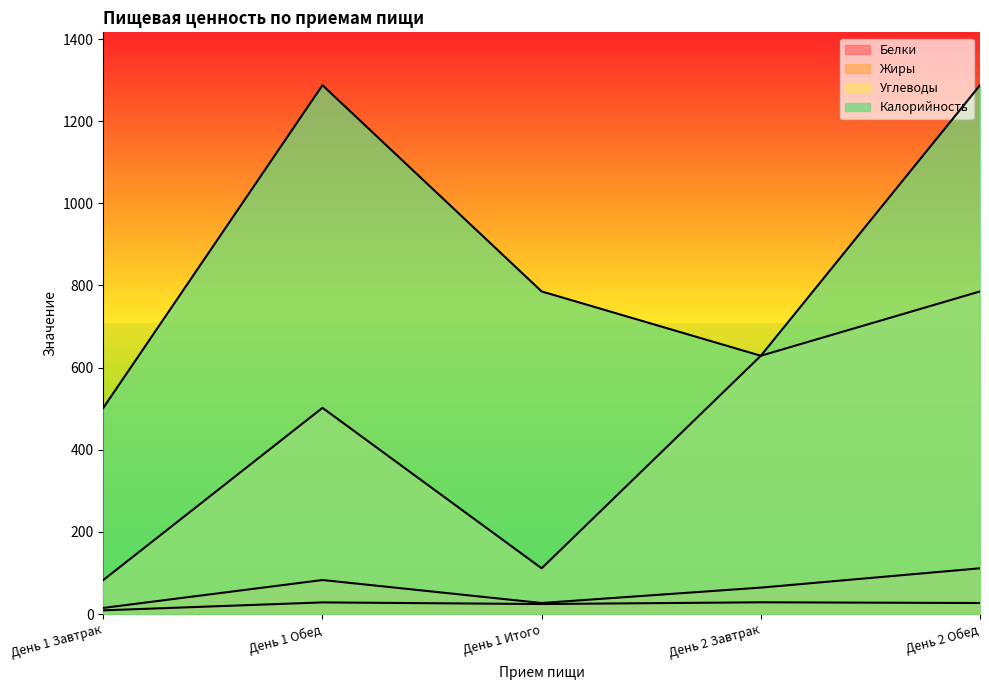

What position from the left is День 1 Обед?

2